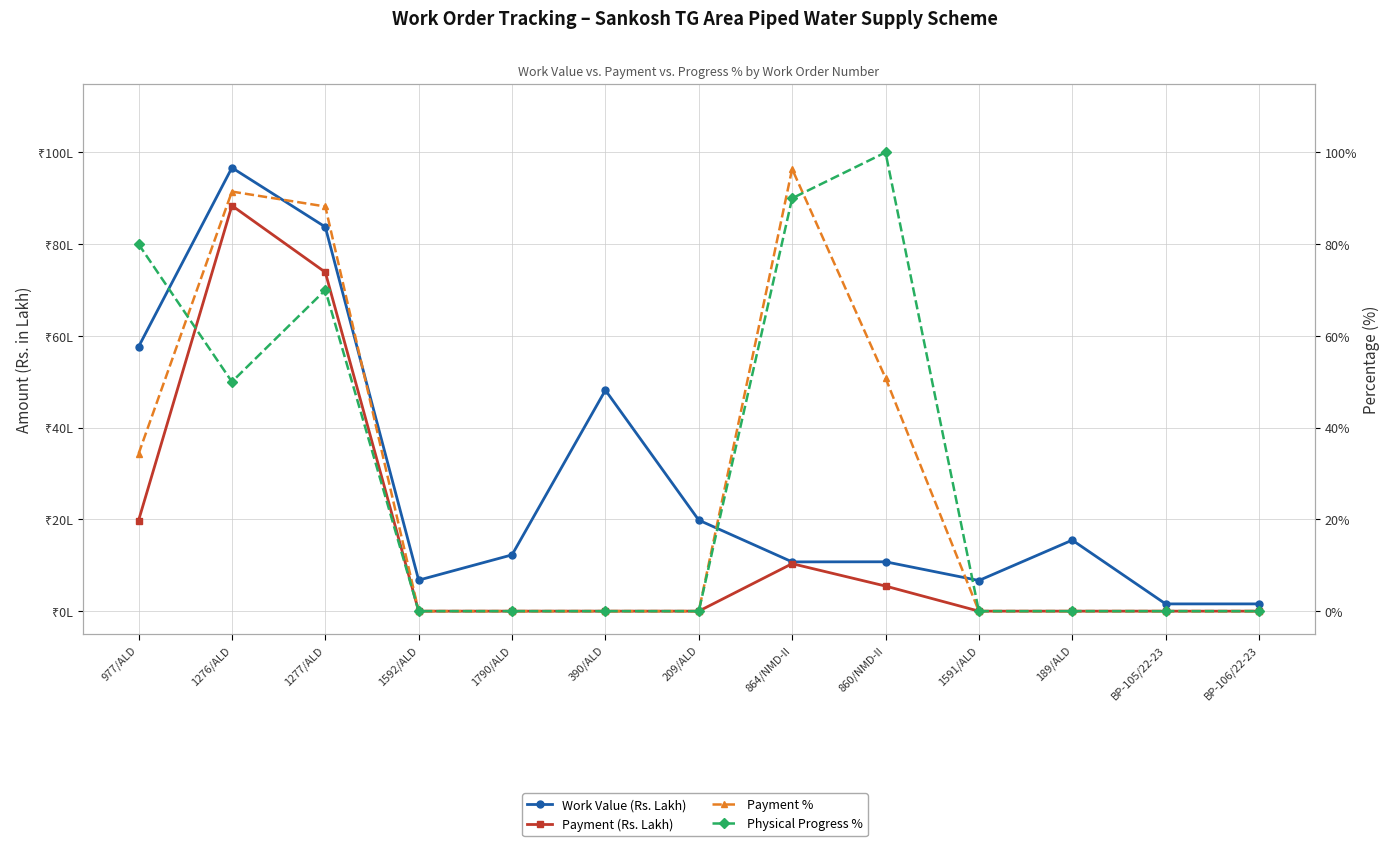

List the series in order of their peak value, lowest first.

Payment (Rs. Lakh), Payment %, Work Value (Rs. Lakh), Physical Progress %